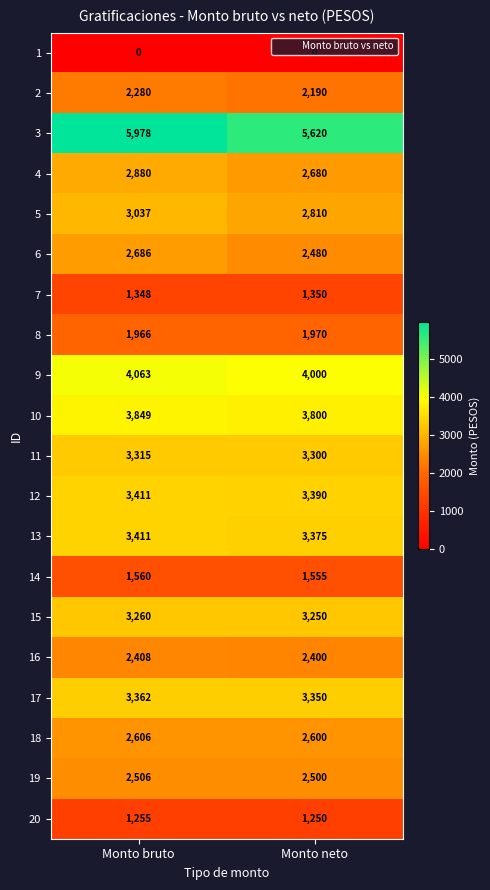

At Monto neto, list the series in order from largest to smallest.

3, 9, 10, 12, 13, 17, 11, 15, 5, 4, 18, 19, 6, 16, 2, 8, 14, 7, 20, 1